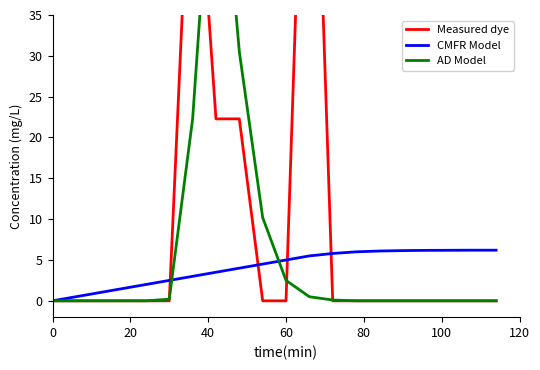

What is the highest value of the CMFR Model series?

6.2